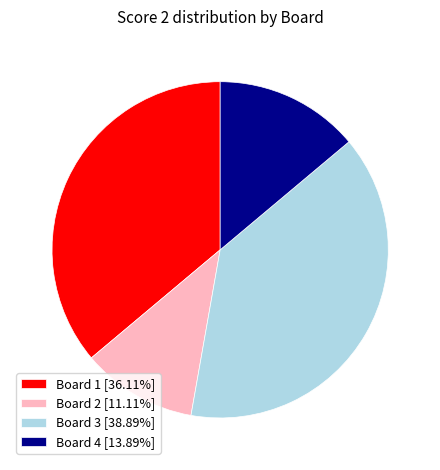

The Board 4 slice represents 4% of the pie. True or false?

False